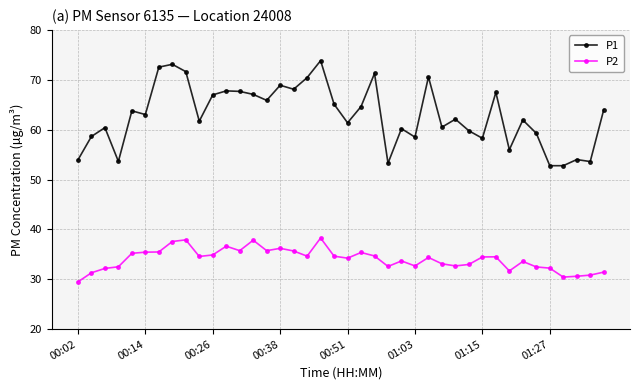

What are all the series names shown in the legend?

P1, P2